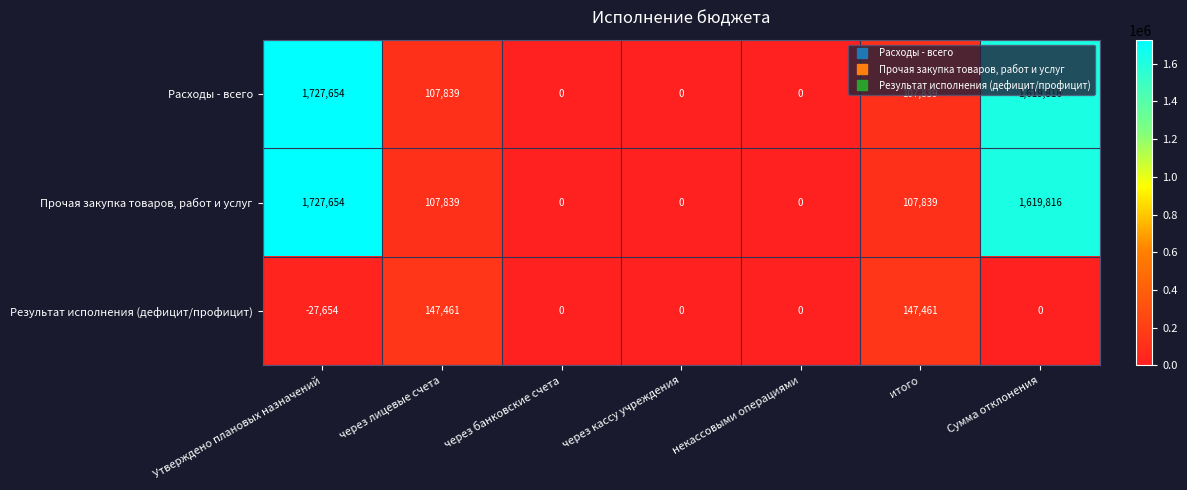

The Прочая закупка товаров, работ и услуг series shows -629240 at некассовыми операциями. True or false?

False